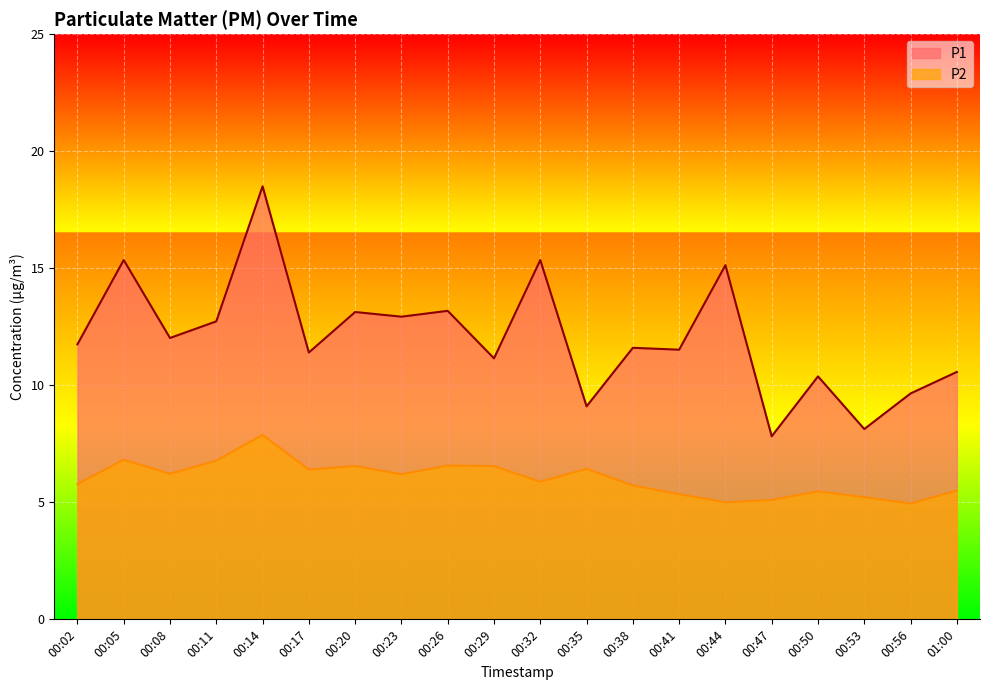

The value of P2 at 00:20 is 11.7. True or false?

False